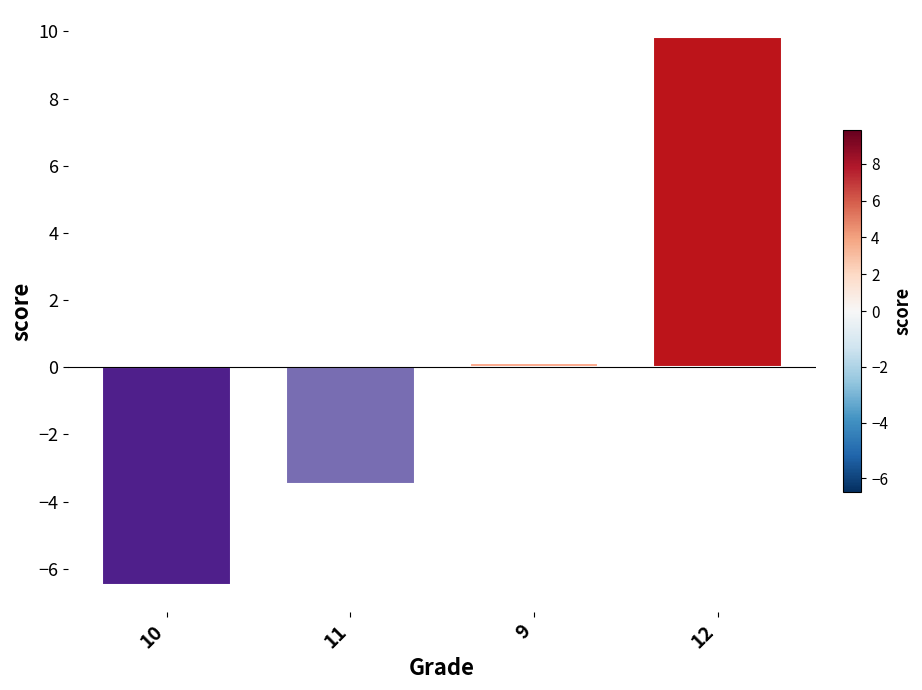

What is the maximum value shown in the chart?

9.8